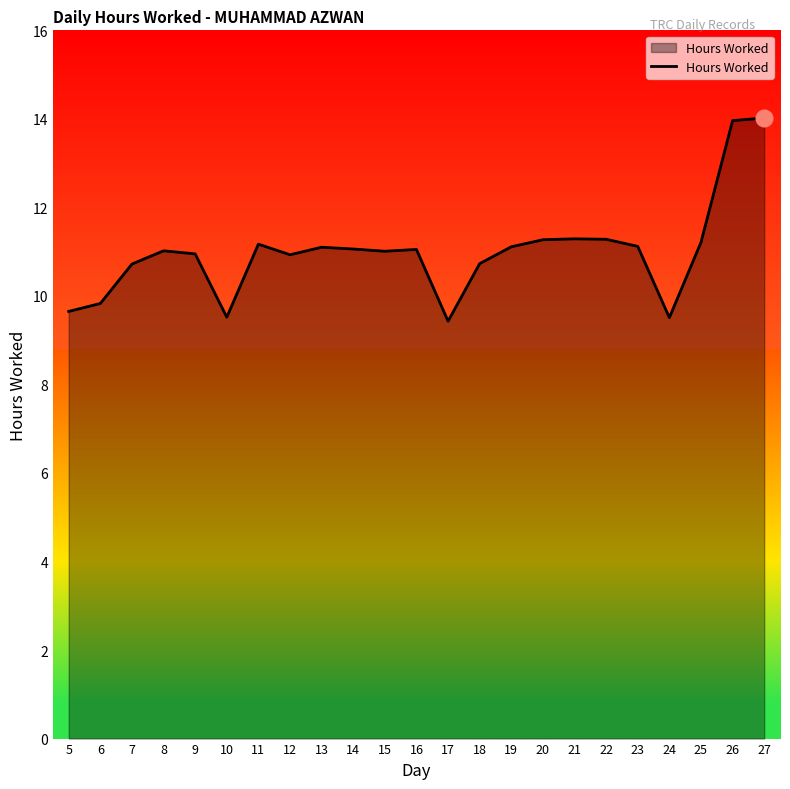

What is the greatest value displayed?

14.0